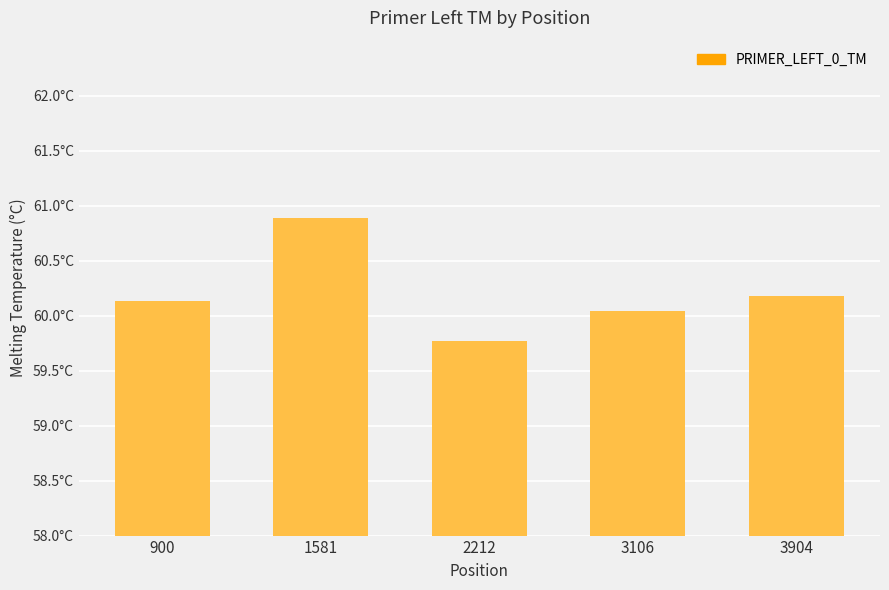

Which category has the lowest value across all series?

2212